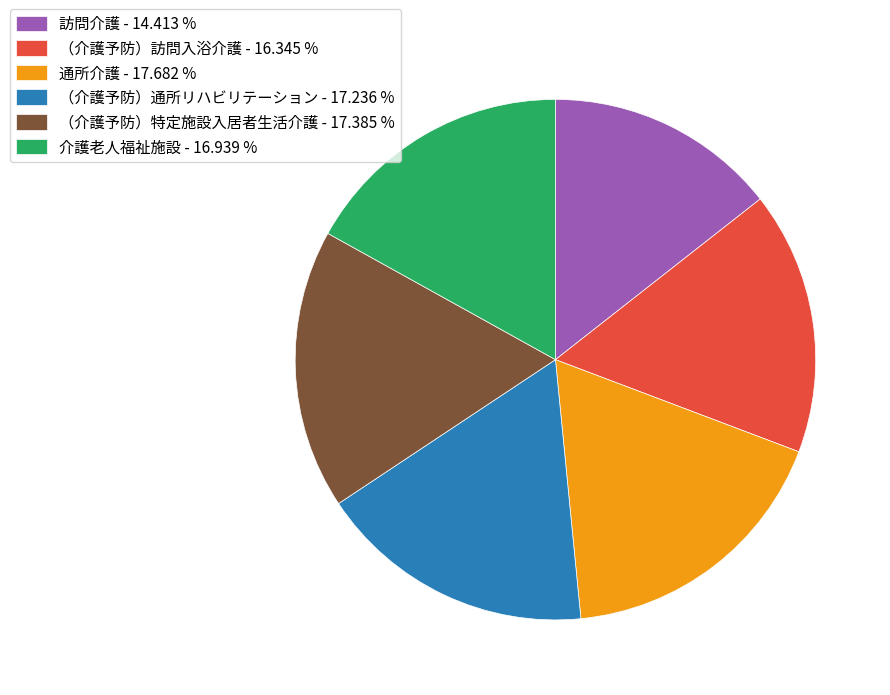

How many slices are in this pie chart?

6